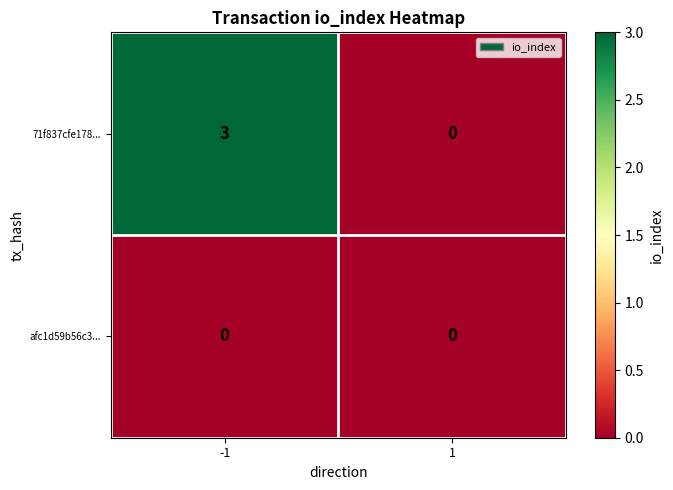

The value of afc1d59b56c3... at -1 is 0. True or false?

True